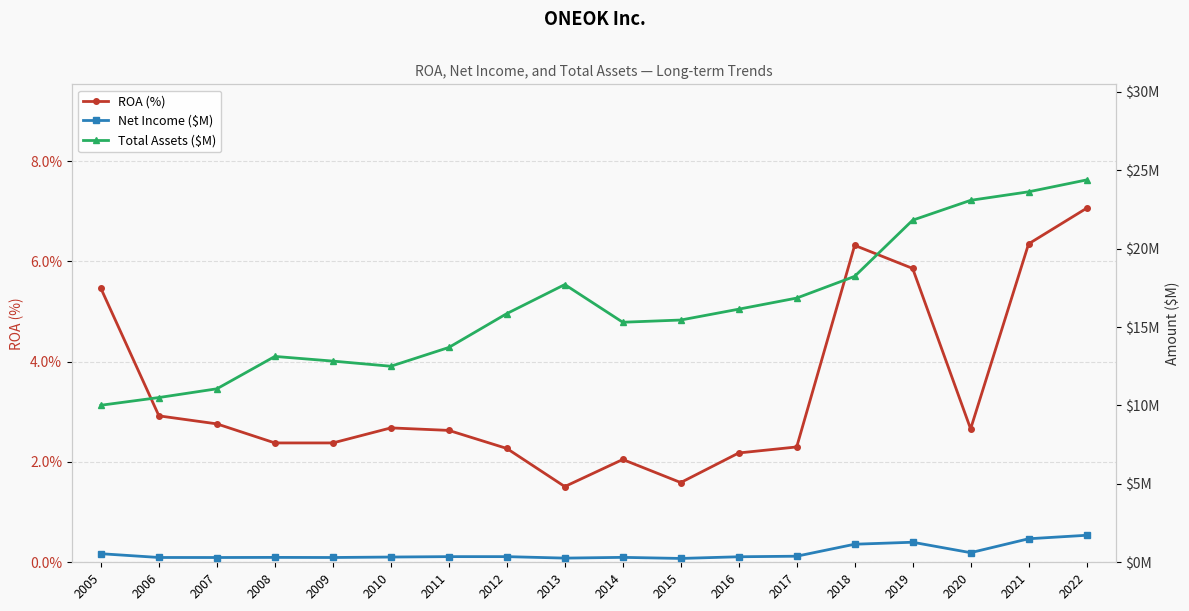

True or false: Total Assets ($M) has a value of 27.7 at 2018.

False